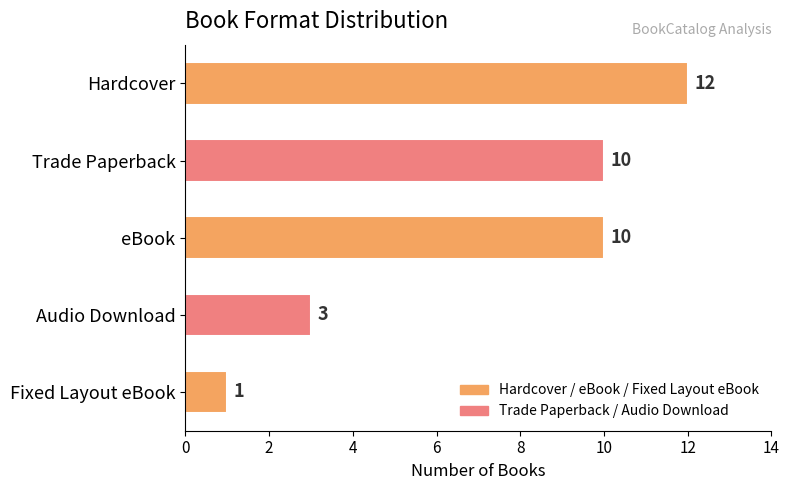

What is the difference between the second highest and minimum values?

9